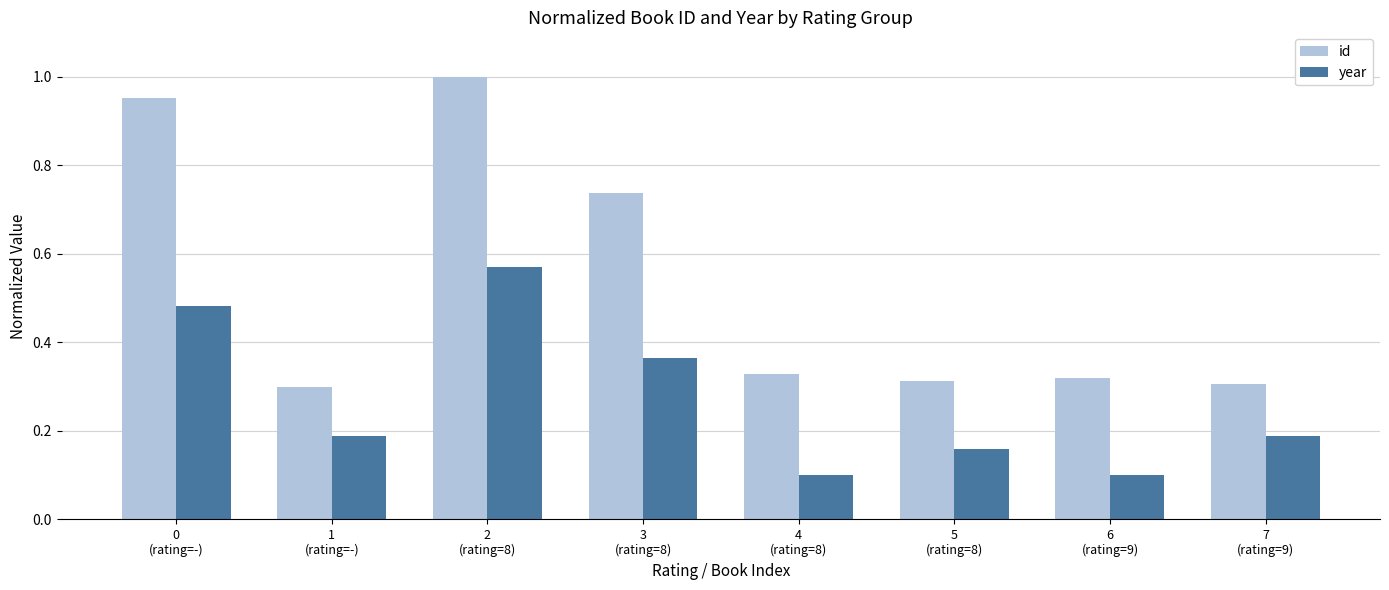

Which series has the largest range (max minus min)?

id